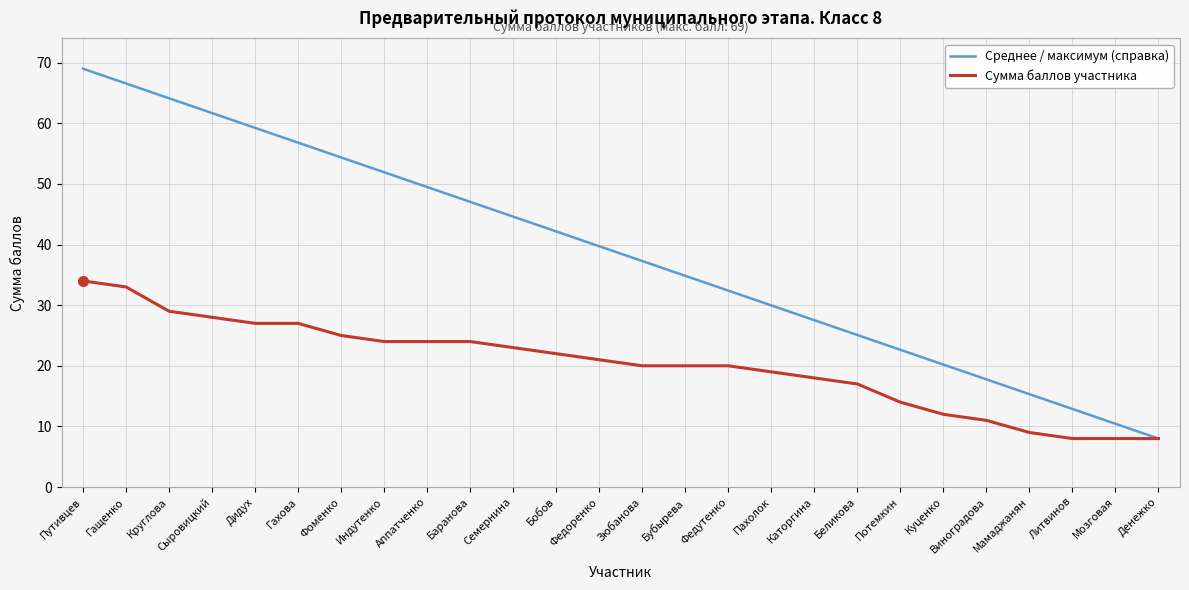

What is the total value across all series at Литвинов?

20.9